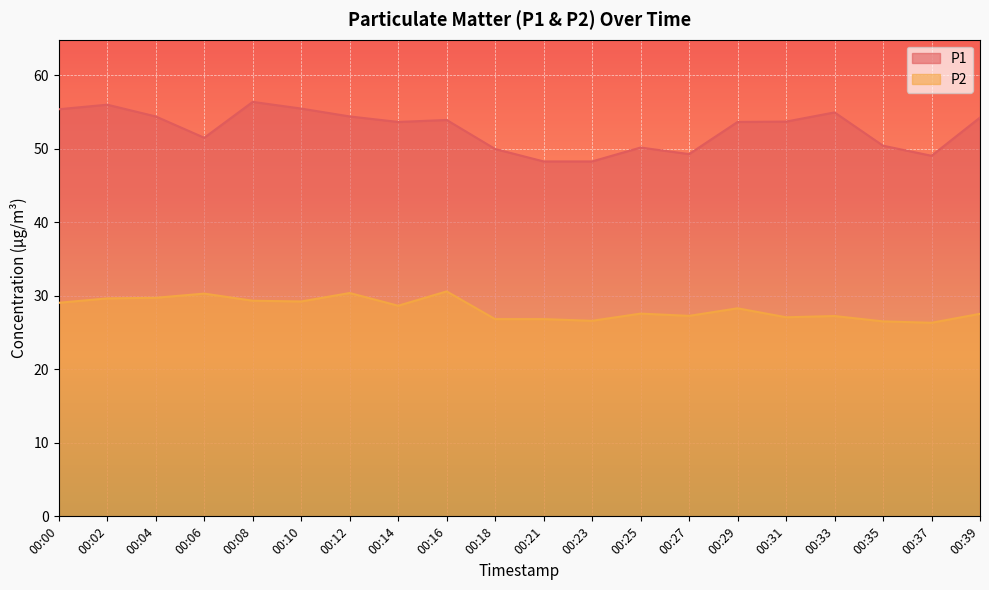

Reading left to right, transcribe all the data shown in this chart.

P1: 00:00=55.4	00:02=56.0	00:04=54.4	00:06=51.5	00:08=56.4	00:10=55.5	00:12=54.4	00:14=53.6	00:16=53.9	00:18=50.0	00:21=48.3	00:23=48.3	00:25=50.2	00:27=49.3	00:29=53.6	00:31=53.7	00:33=55.0	00:35=50.4	00:37=49.0	00:39=54.2
P2: 00:00=29.1	00:02=29.6	00:04=29.7	00:06=30.3	00:08=29.3	00:10=29.2	00:12=30.4	00:14=28.6	00:16=30.6	00:18=26.8	00:21=26.8	00:23=26.6	00:25=27.6	00:27=27.3	00:29=28.3	00:31=27.1	00:33=27.2	00:35=26.5	00:37=26.3	00:39=27.6